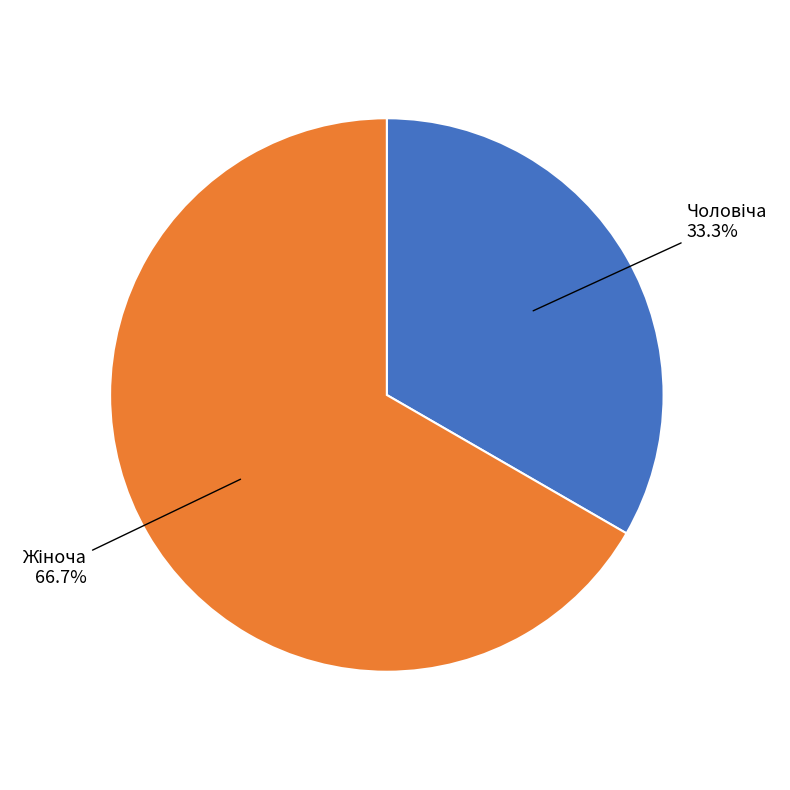

Is there a majority slice in this chart?

Yes